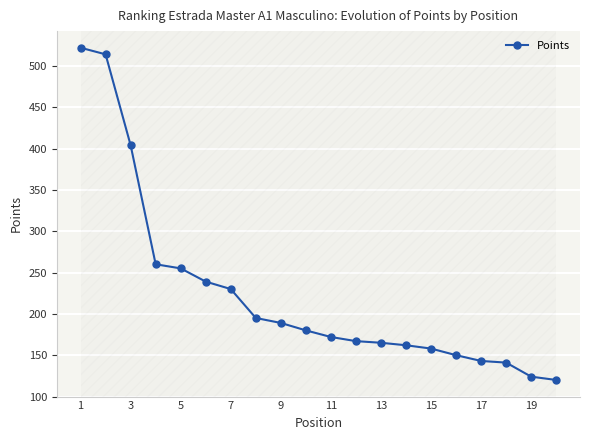

What is the value of the 17th point from the left?

143